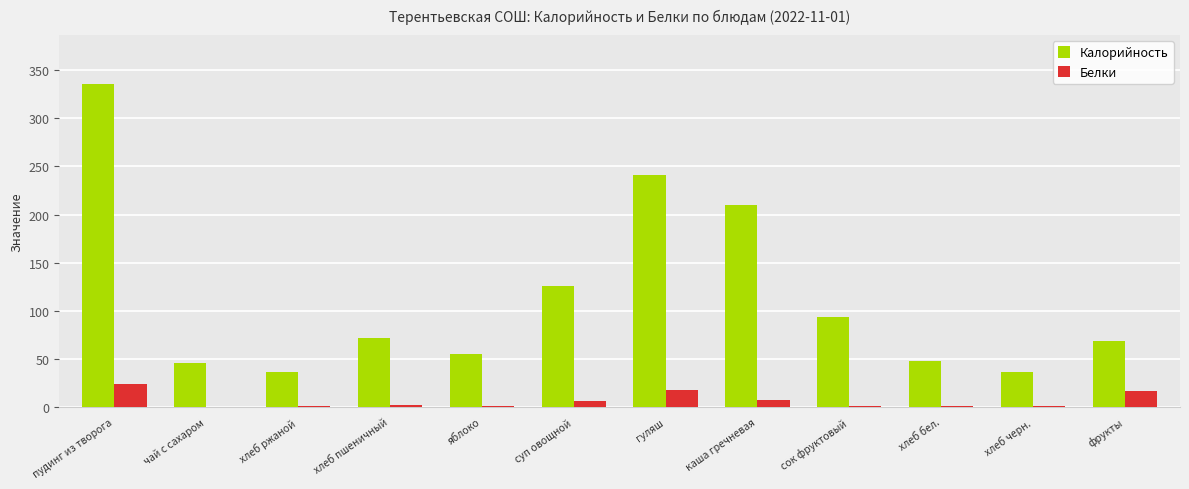

At which label does Калорийность first exceed 72?

пудинг из творога